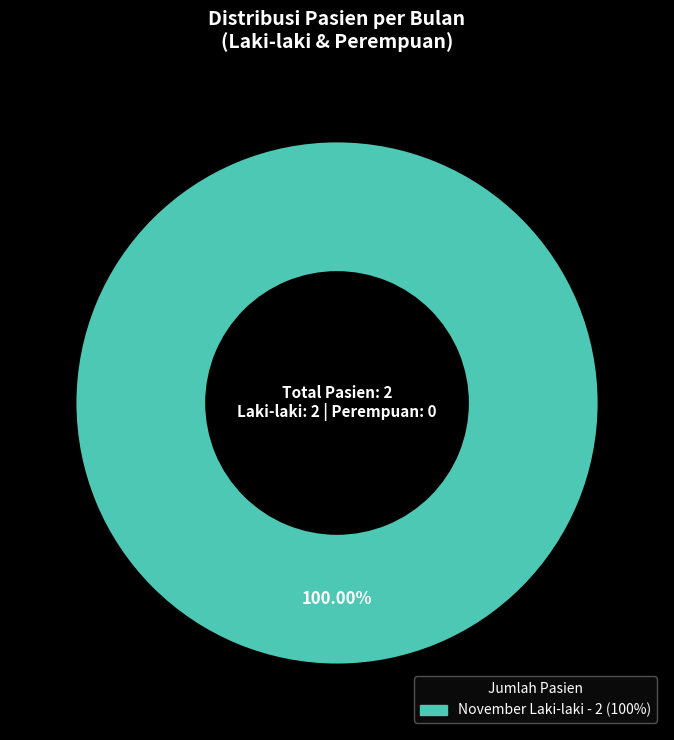

Does any single category account for the majority?

Yes